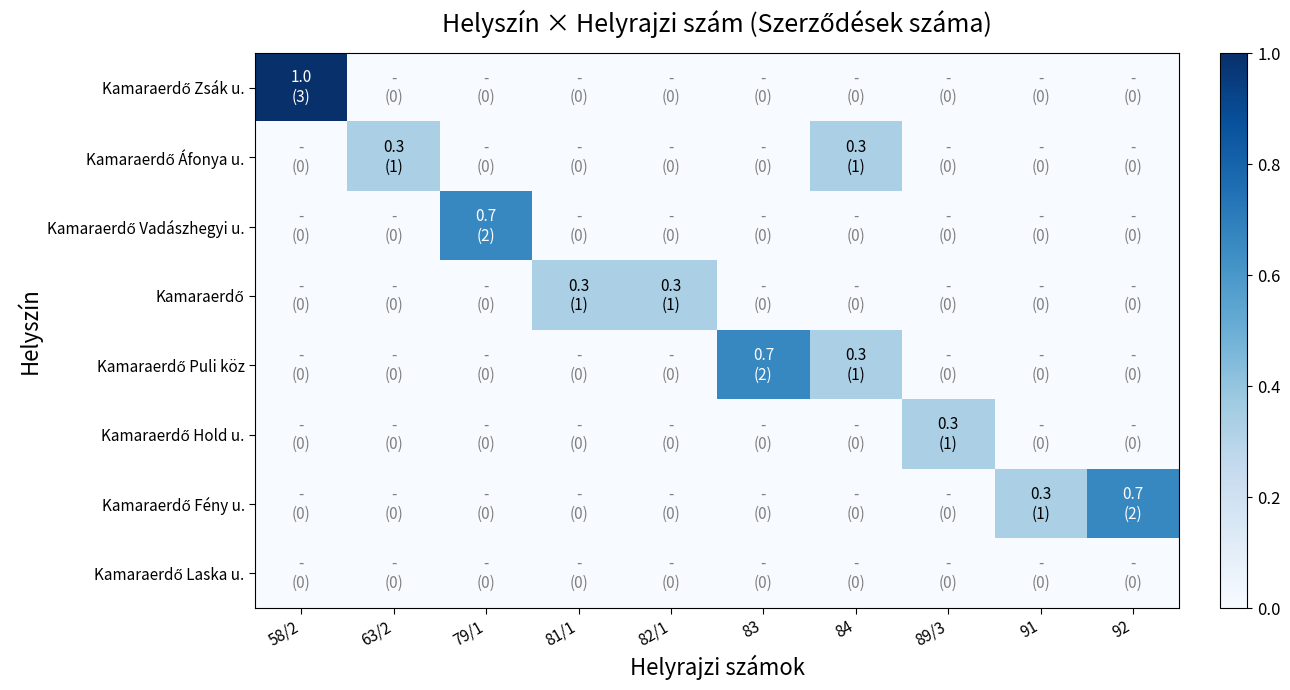

At how many categories does at least one series exceed 0?

10